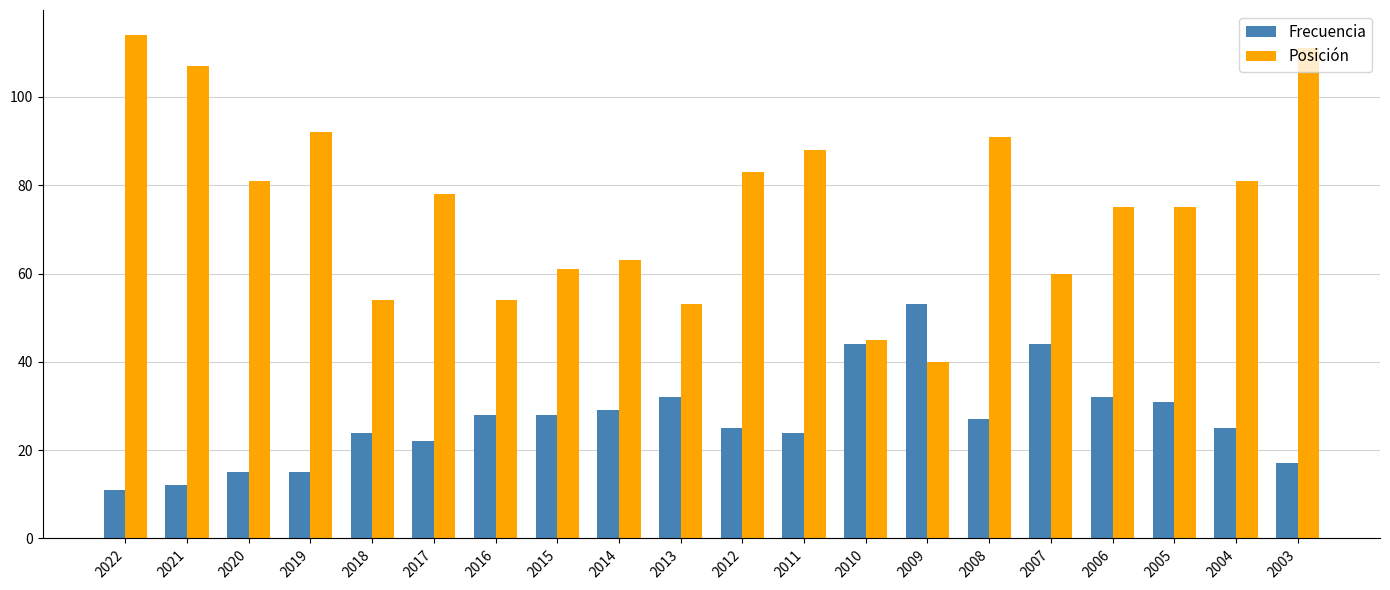

Rank the series by their average value, from lowest to highest.

Frecuencia, Posición